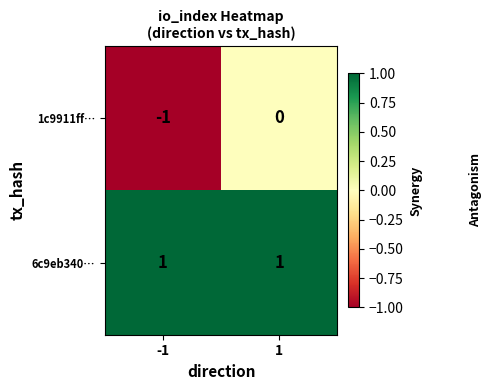

Is the value of 6c9eb340… at -1 greater than the value of 1c9911ff… at -1?

Yes